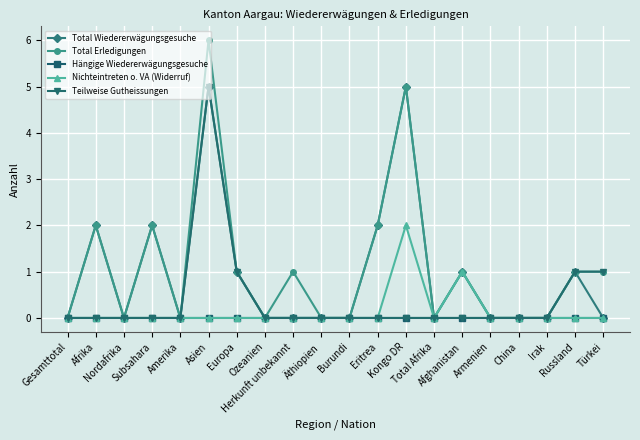

What is the maximum value shown in the chart?

6